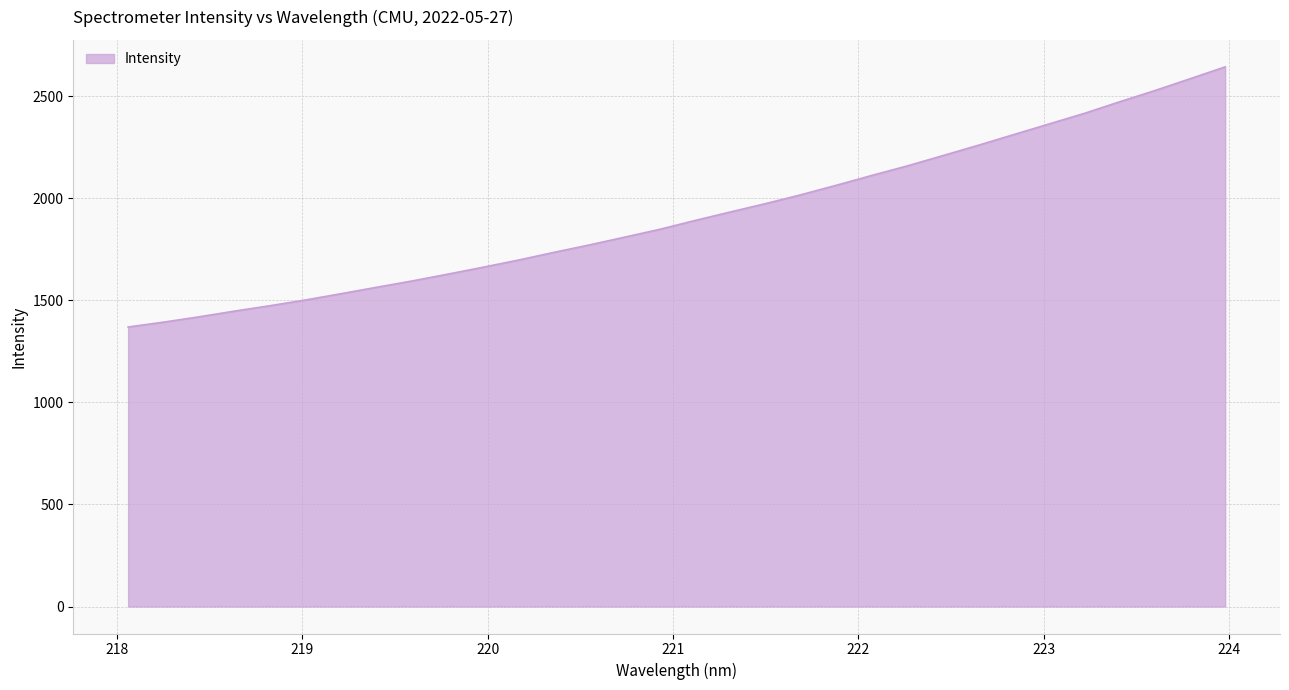

What is the maximum value shown in the chart?

2643.0